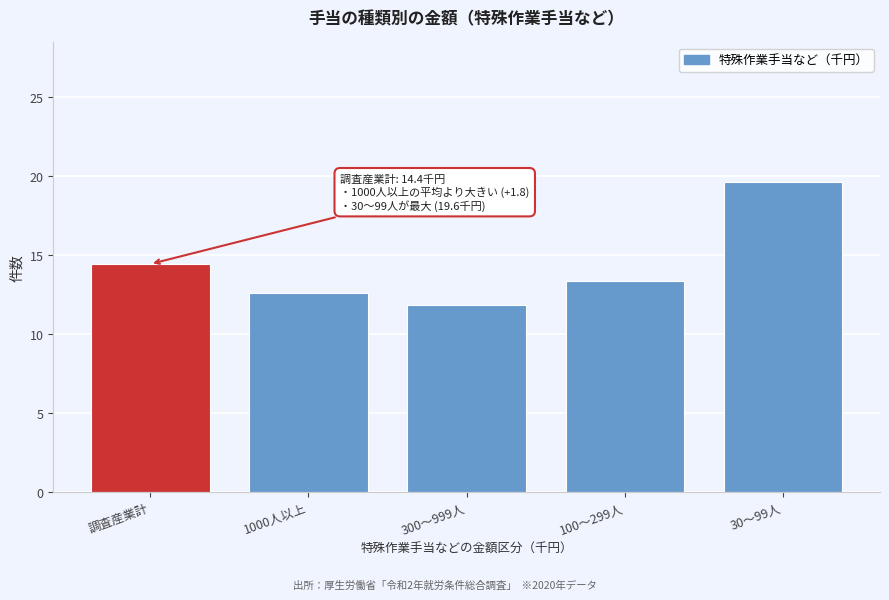

Reading left to right, transcribe all the data shown in this chart.

調査産業計=14.4	1000人以上=12.6	300～999人=11.8	100～299人=13.3	30～99人=19.6